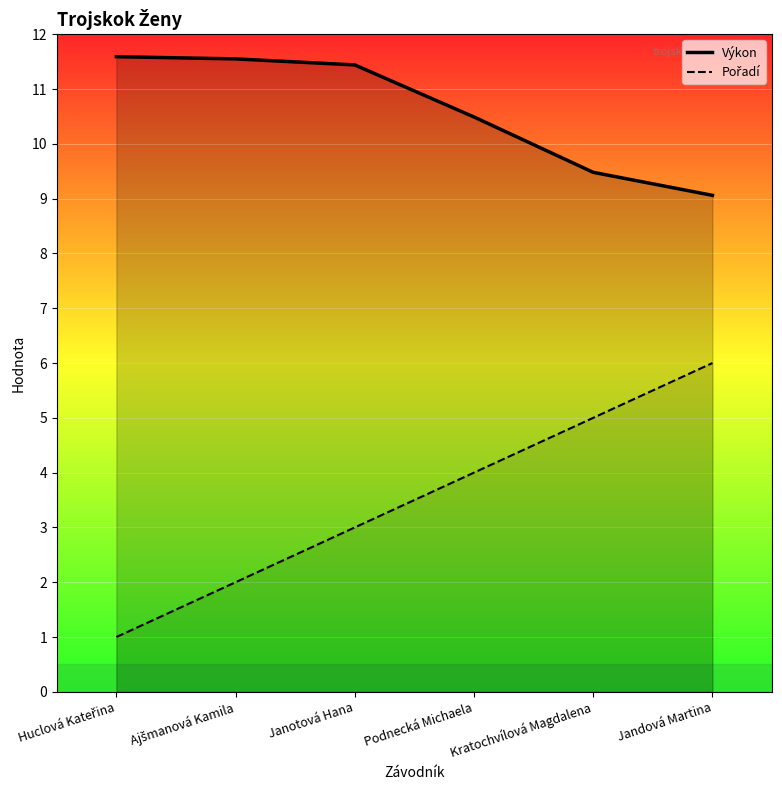

What are all the series names shown in the legend?

Výkon, Pořadí